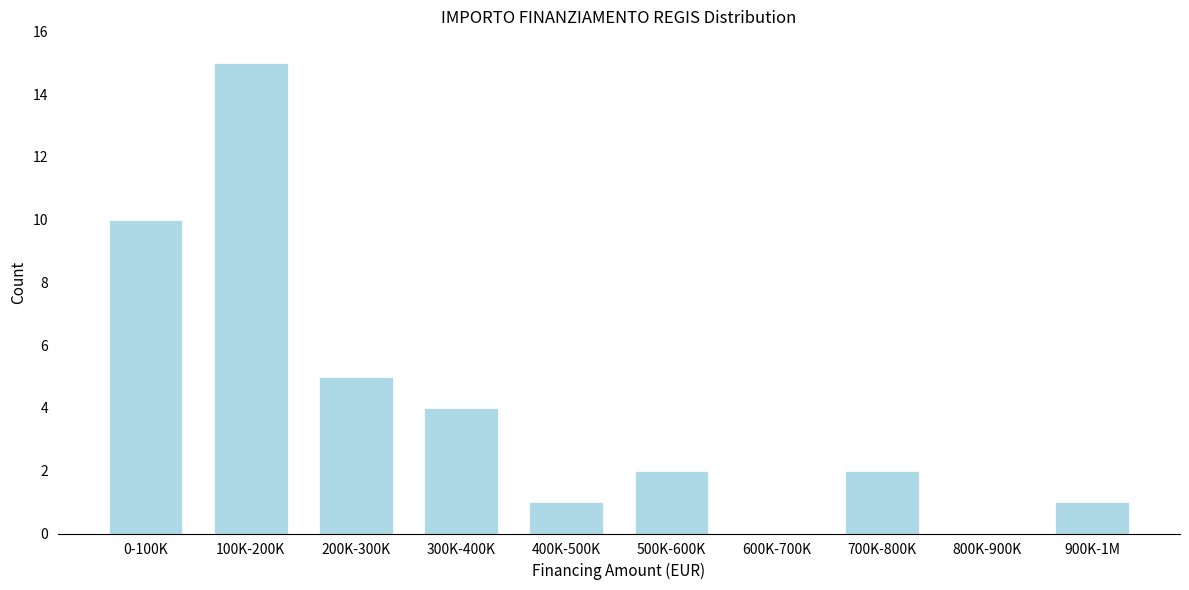

Reading left to right, transcribe all the data shown in this chart.

0-100K=10	100K-200K=15	200K-300K=5	300K-400K=4	400K-500K=1	500K-600K=2	600K-700K=0	700K-800K=2	800K-900K=0	900K-1M=1